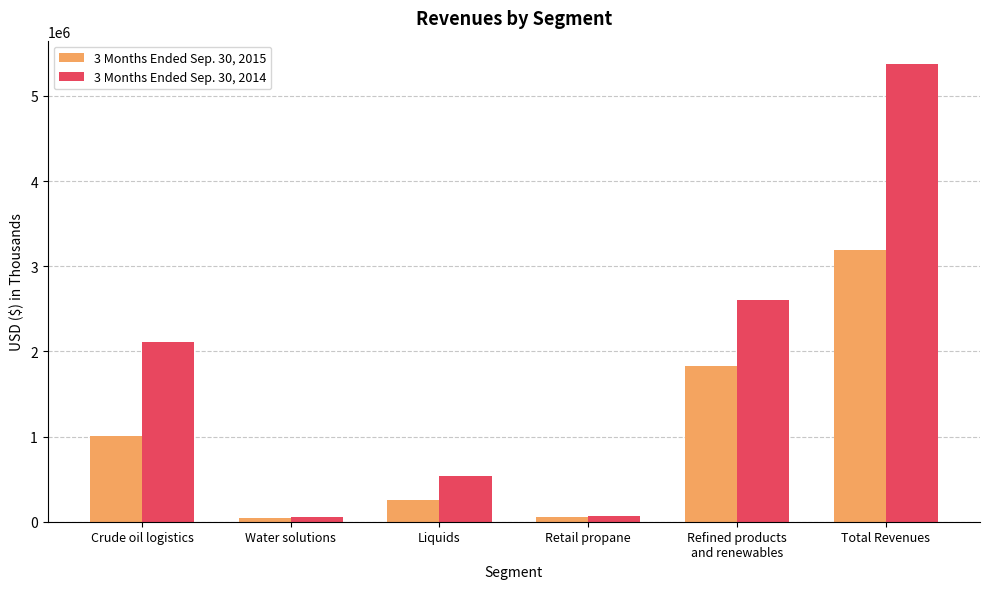

What is the total value across all series at Liquids?

798745